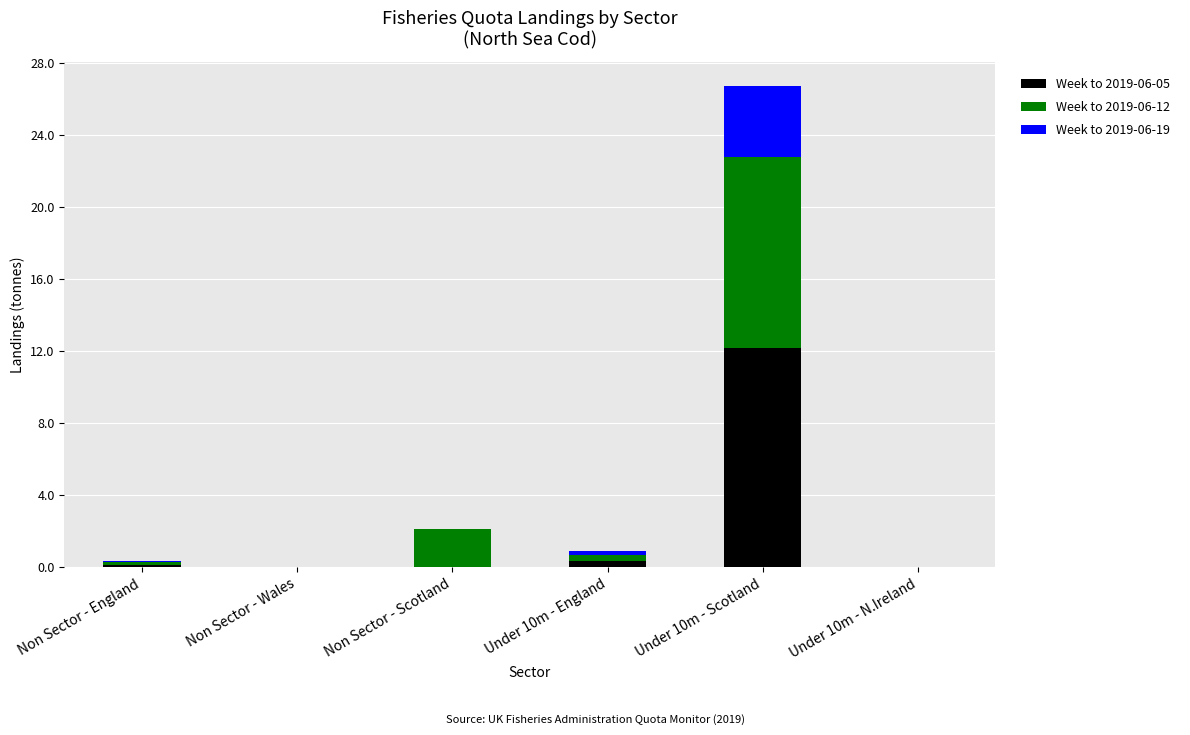

How many values in Week to 2019-06-05 are above zero?

4